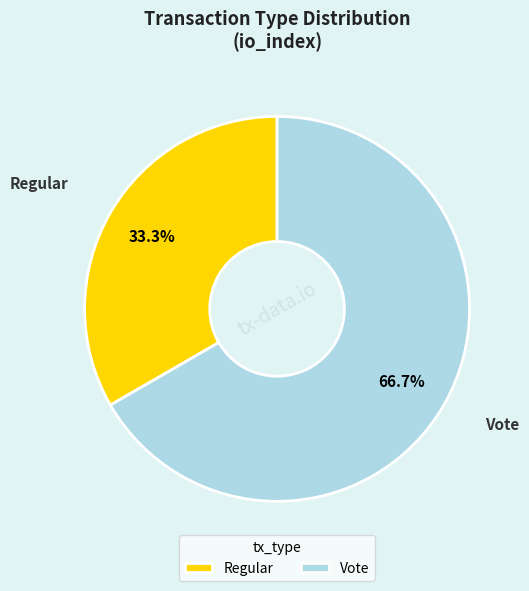

To the nearest percent, what is the difference between the largest and smallest slice percentages?

33%